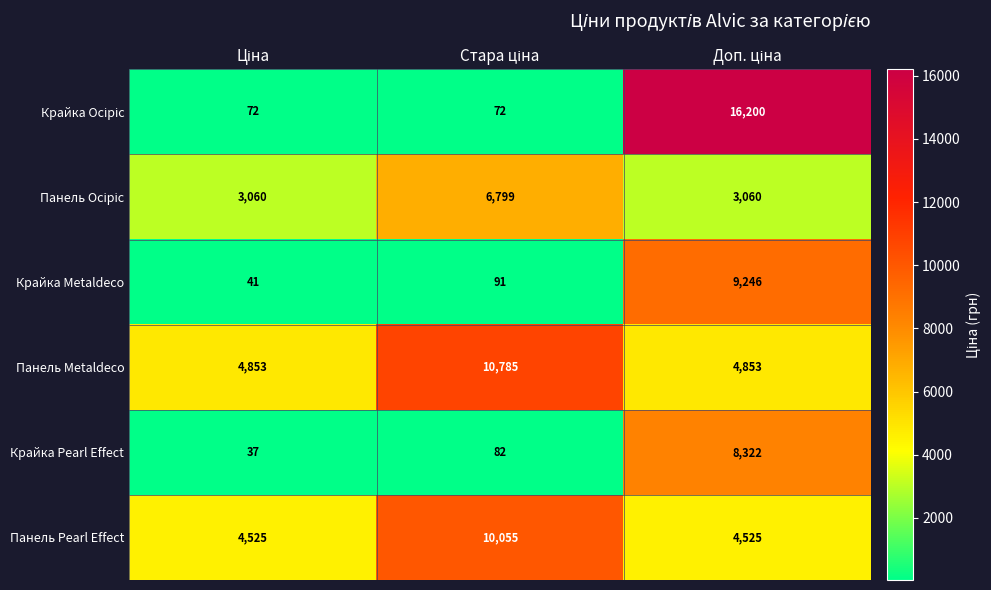

What is the sum of all Панель Pearl Effect values?

19105